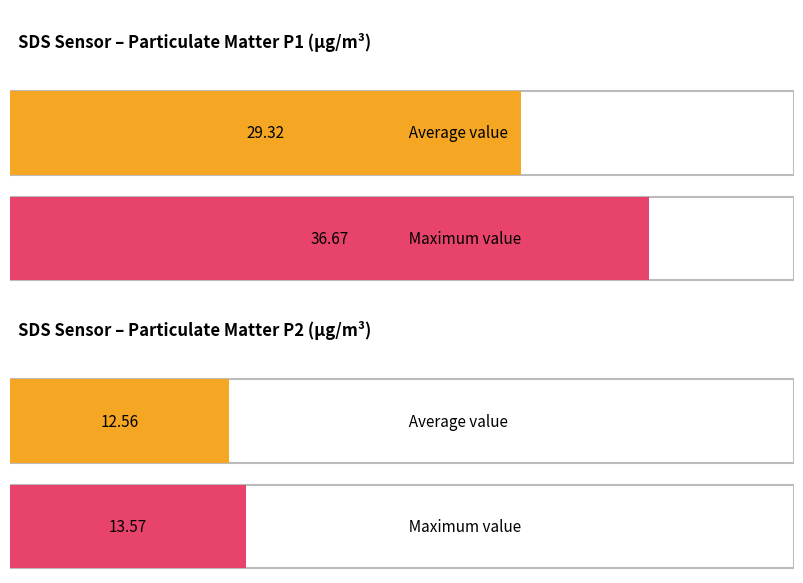

Which series has the widest spread of values?

SDS_P1